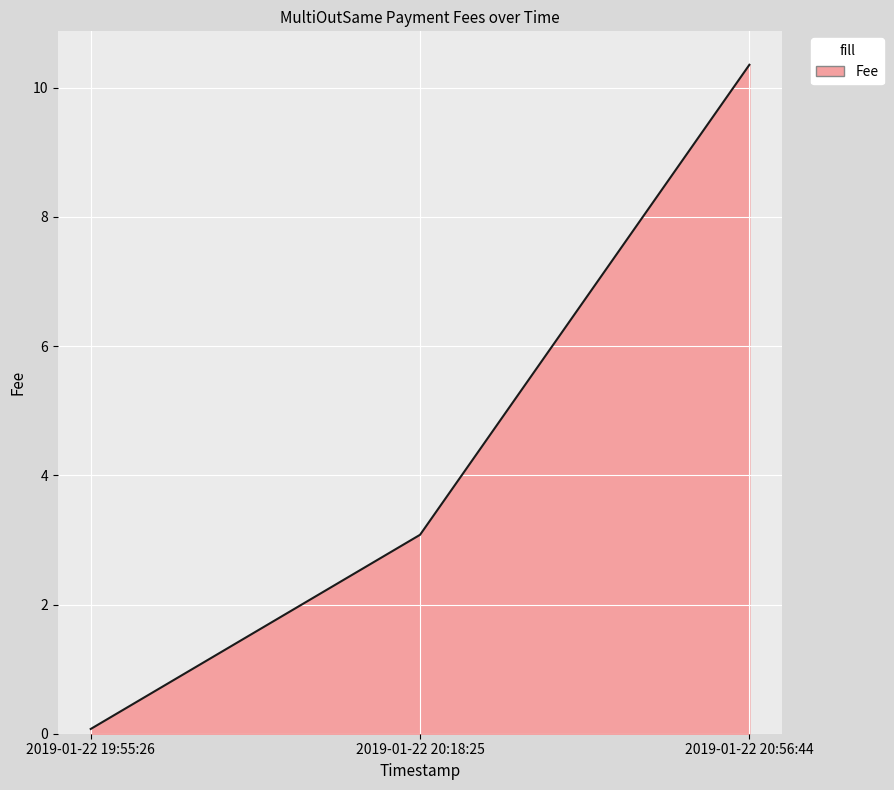

Does the chart display data point markers on the line(s)?

No